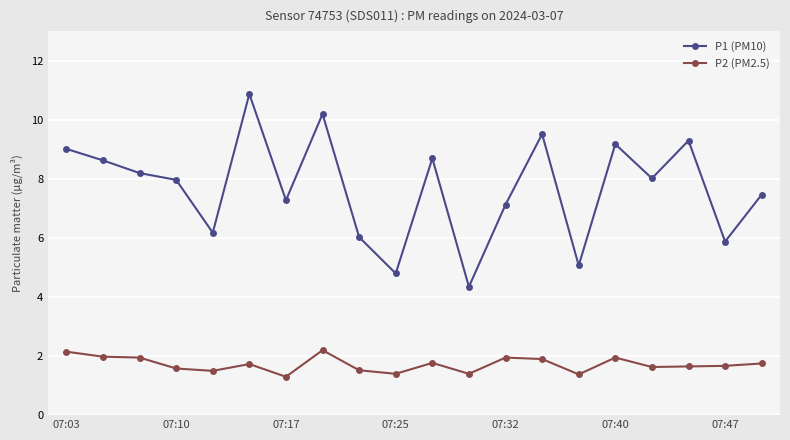

List the series in order of their overall mean, lowest first.

P2 (PM2.5), P1 (PM10)